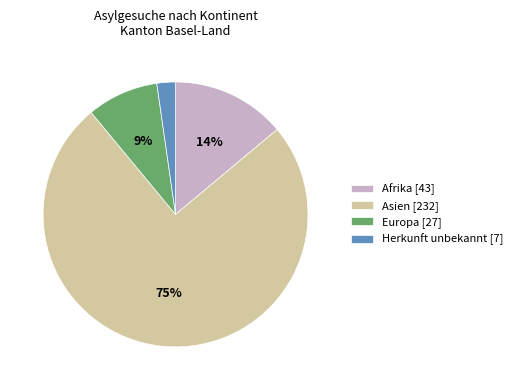

Between Europa and Herkunft unbekannt, which is larger?

Europa